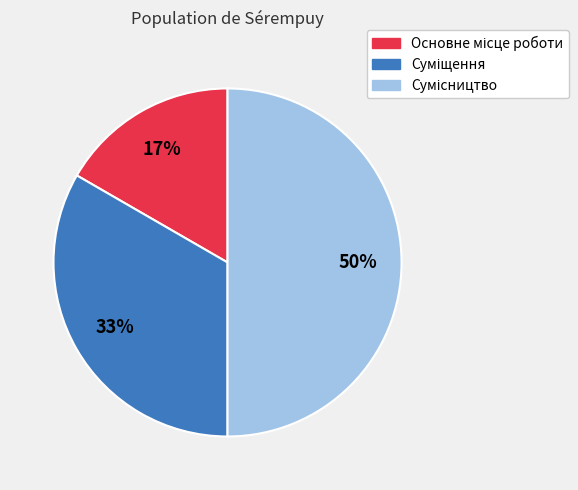

To the nearest percent, what is the average slice percentage?

33%